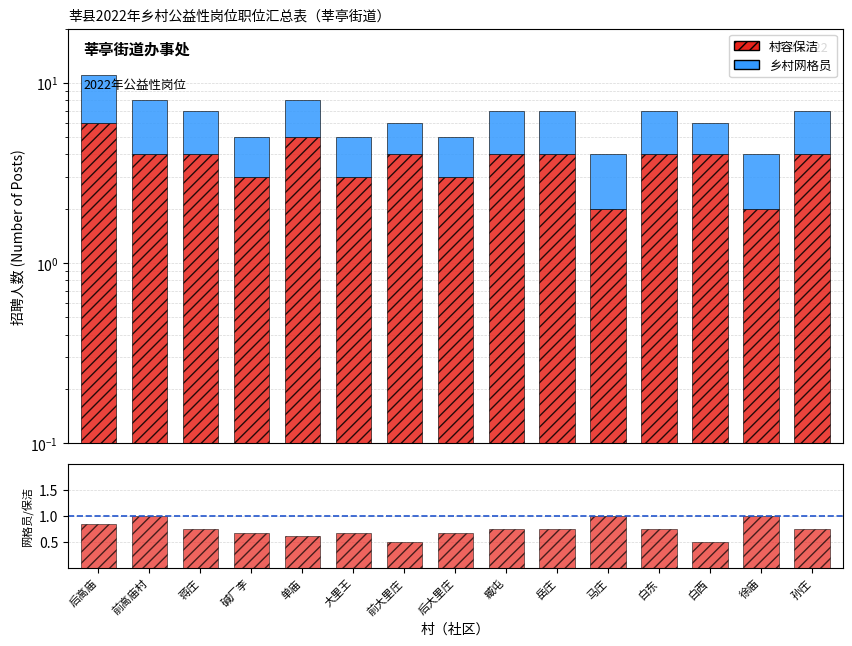

The 乡村网格员 series shows 2.0 at 碱厂李. True or false?

True